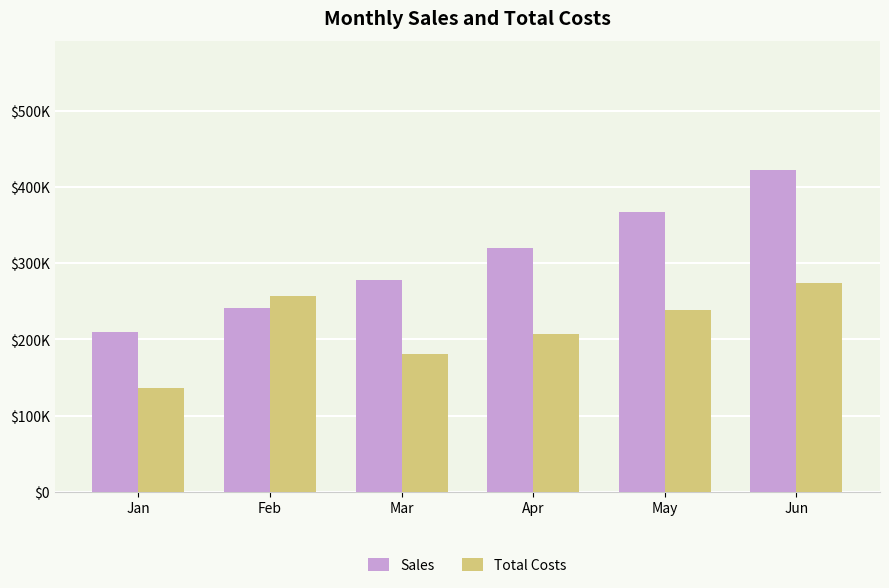

Does the chart contain any negative values?

No